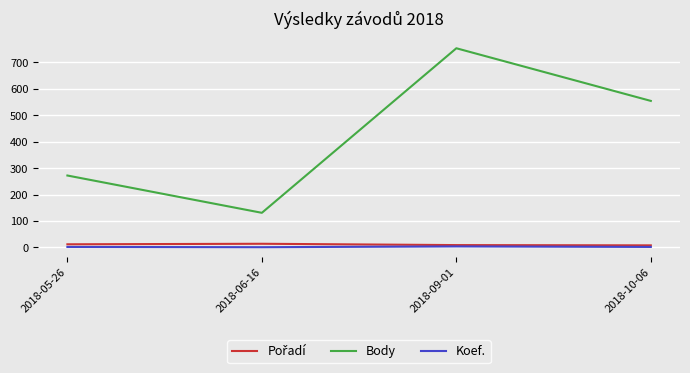

The Koef. series shows 2 at 2018-05-26. True or false?

True